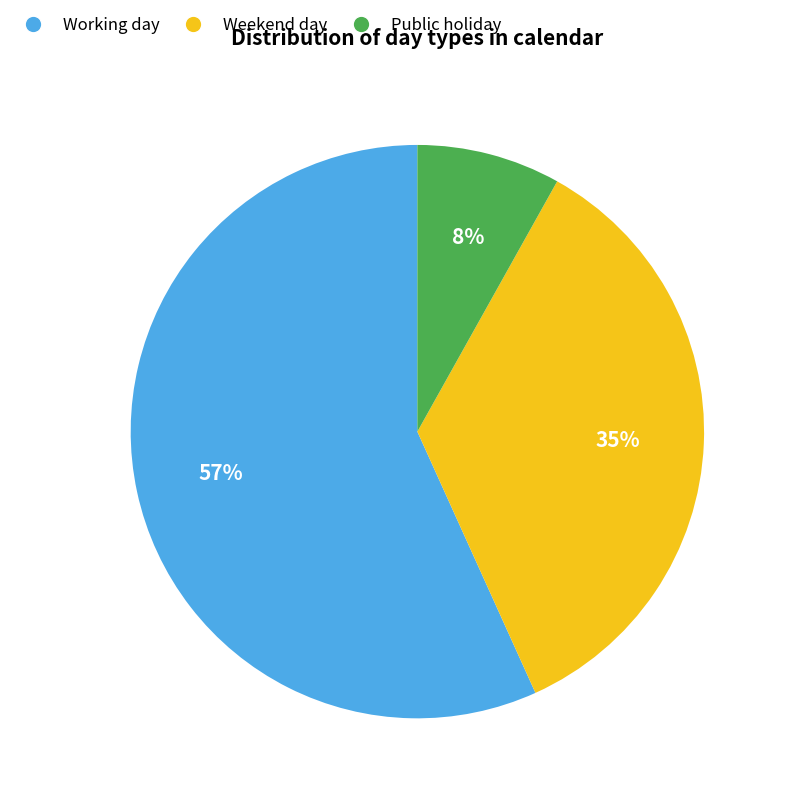

Do Public holiday and Working day together represent more than half of the pie?

Yes